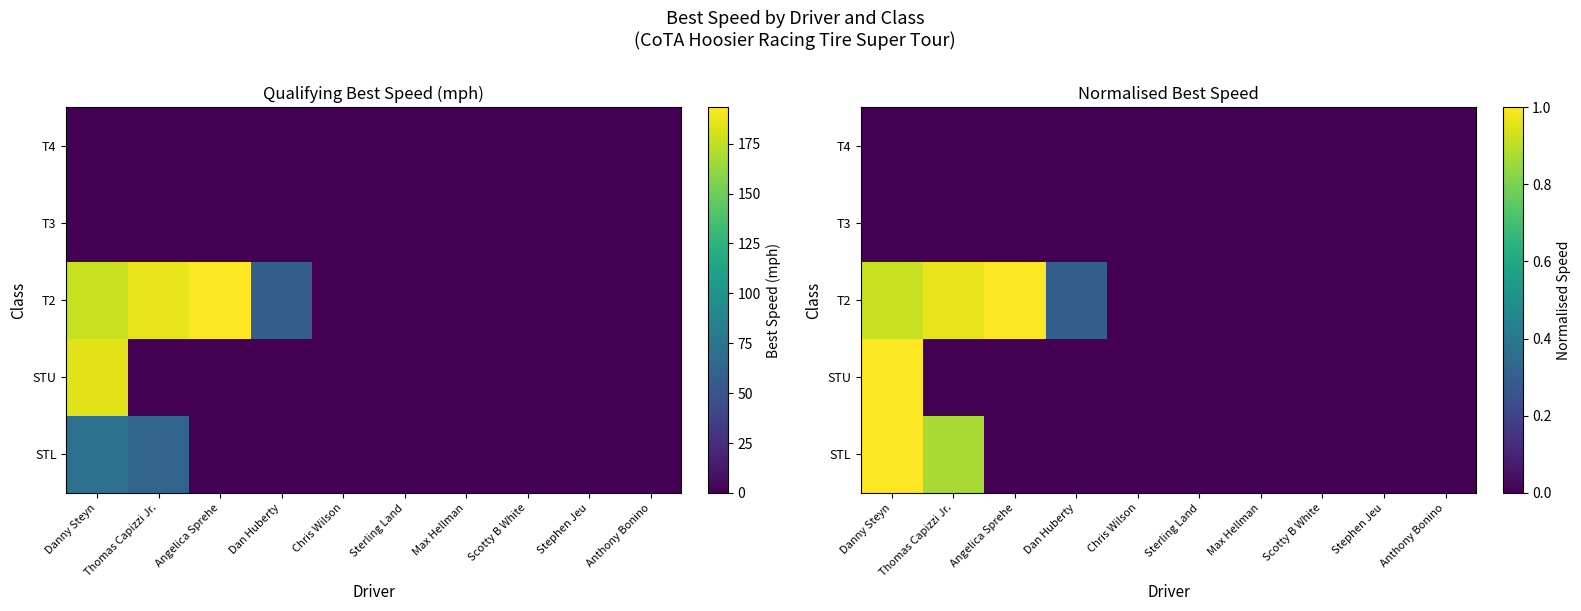

At which category is the sum across all series the highest?

Danny Steyn